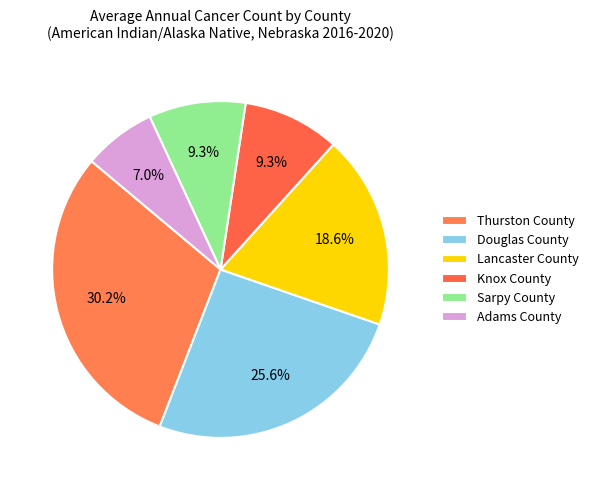

Count the number of slices in the pie.

6